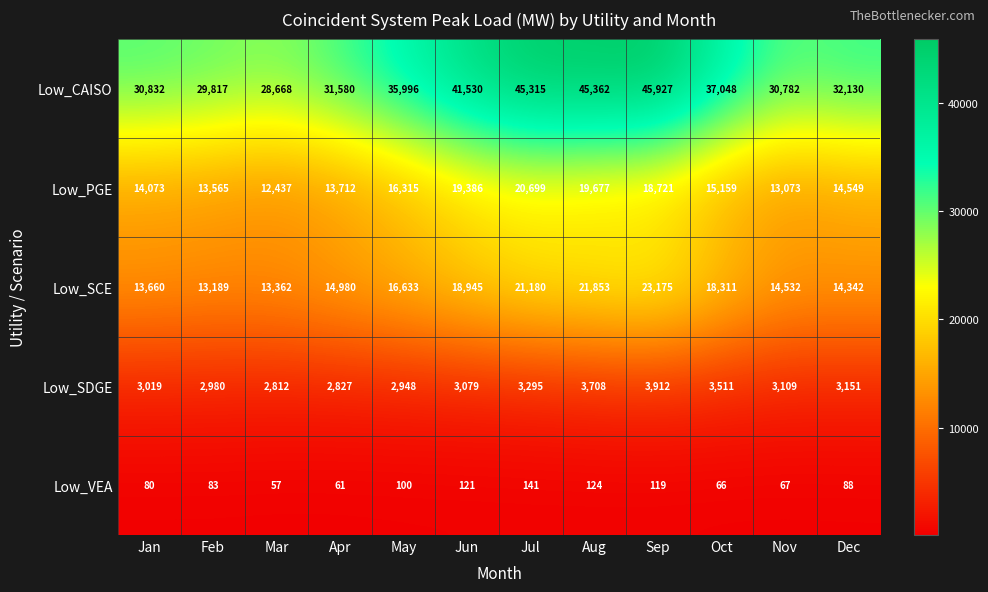

What is the average value of the Low_CAISO series?

36249